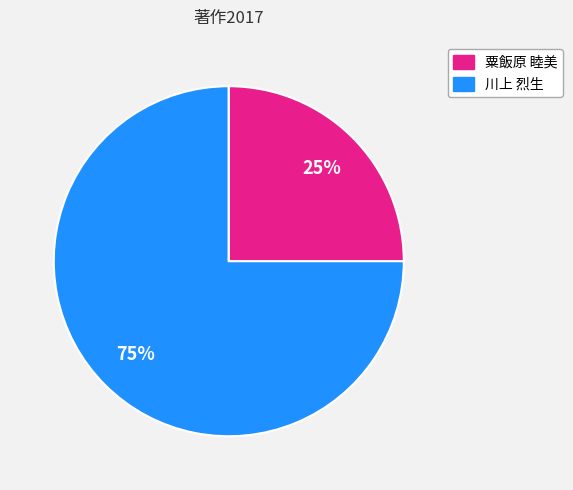

Is there any slice that represents more than half of the pie?

Yes